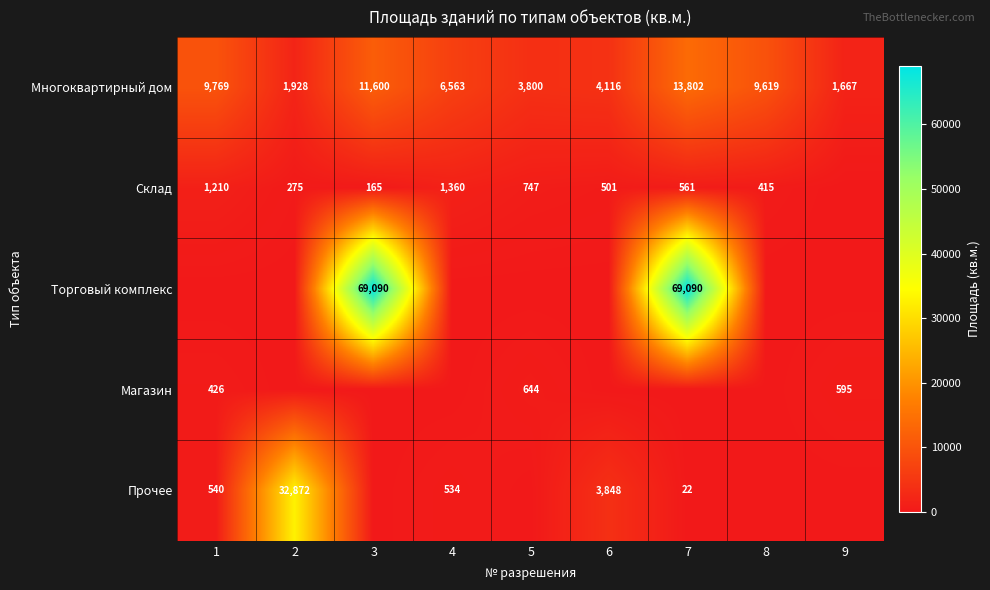

What is the sum of the Склад values at 2 and 6?

776